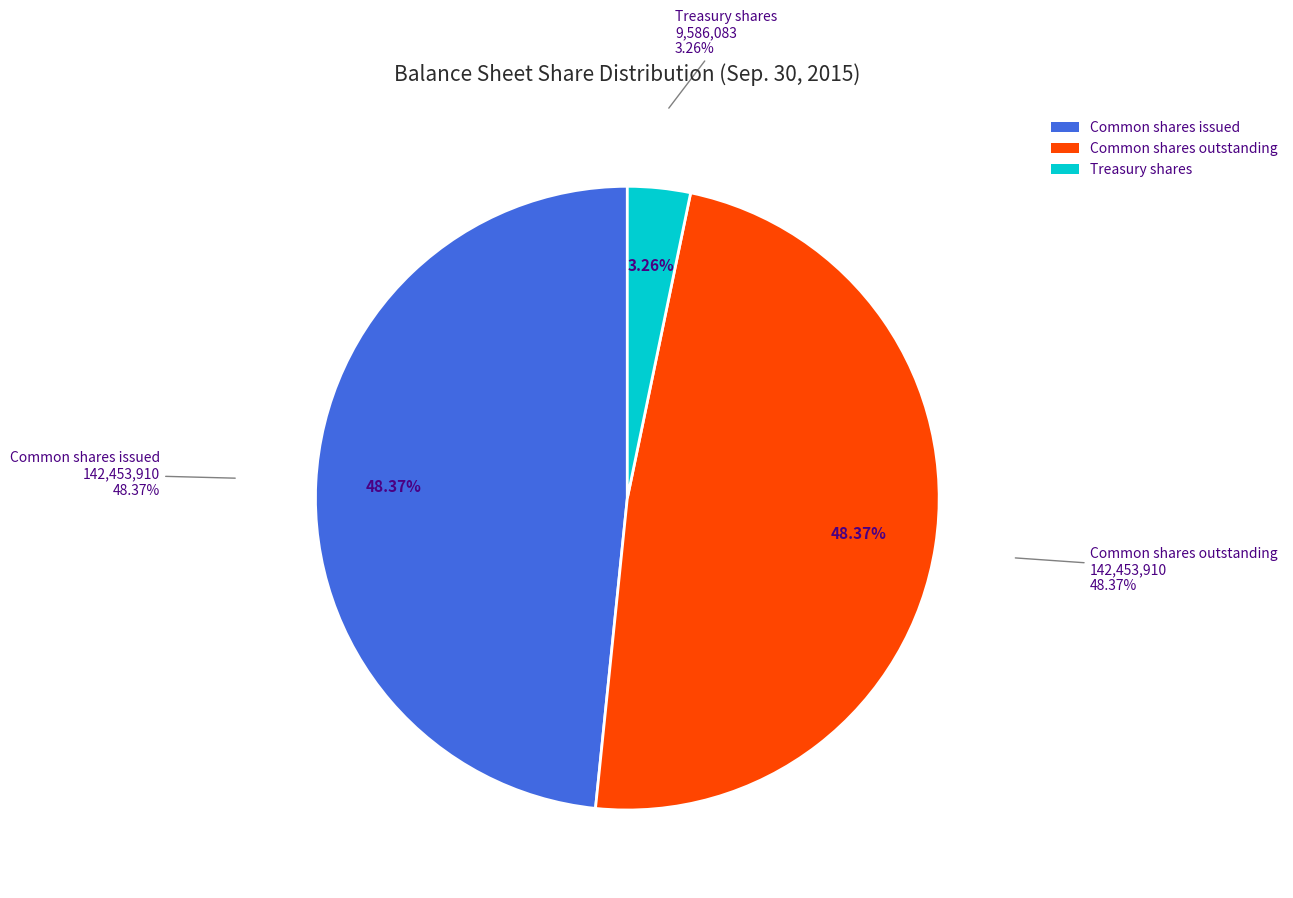

Is it true that Common shares outstanding is 35% of the pie?

False